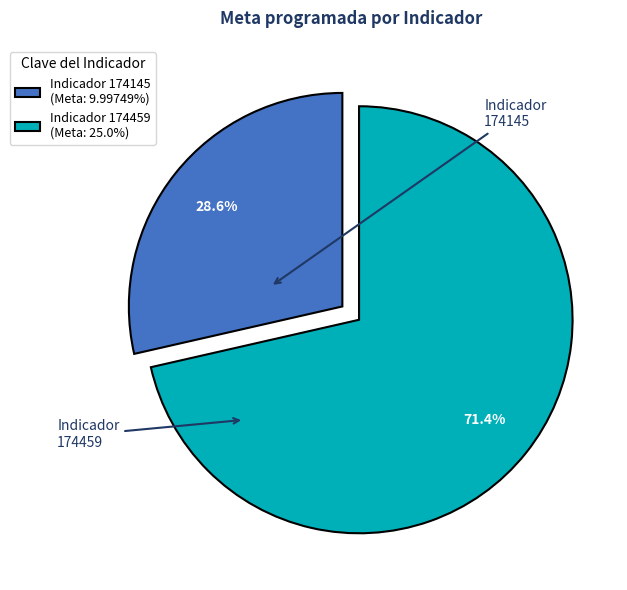

What is the ratio of the value at Indicador 174459 (Meta: 25.0%) to the value at Indicador 174145 (Meta: 9.99749%)?

2.5